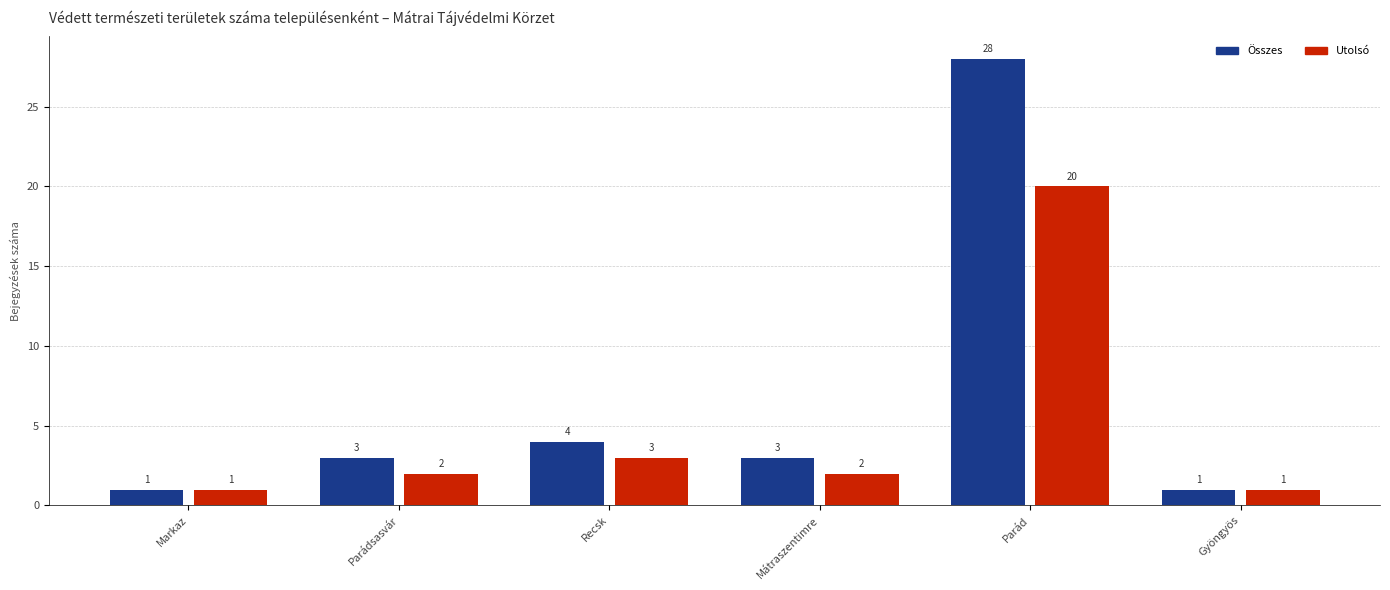

How many distinct data groups are displayed?

2